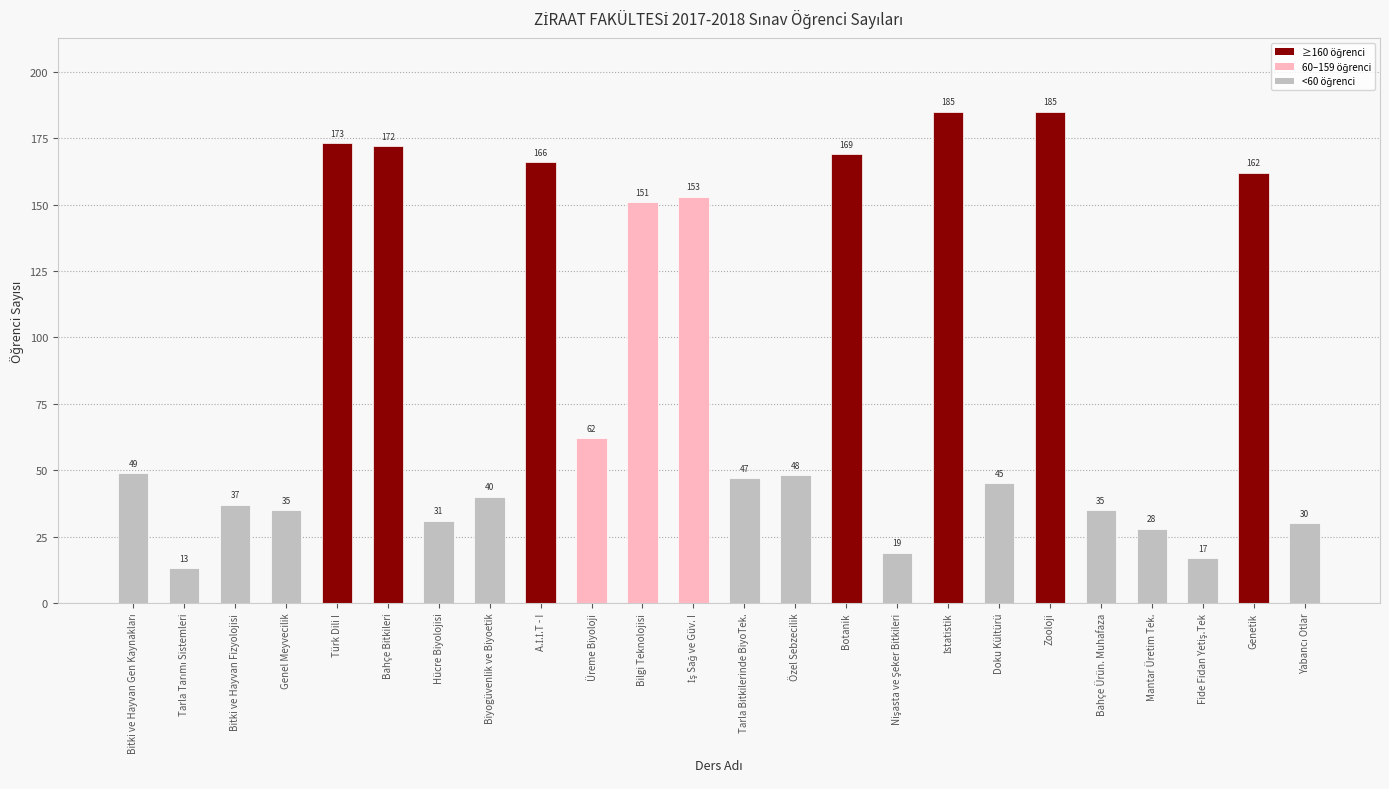

What is the difference between the maximum and minimum values?

172